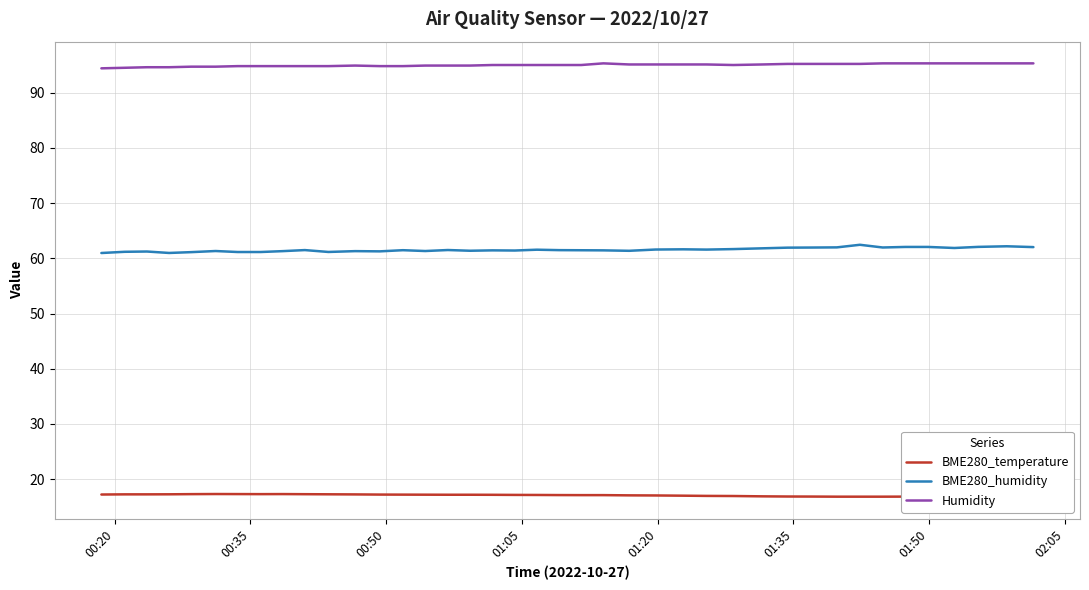

At how many categories does at least one series exceed 44?

40